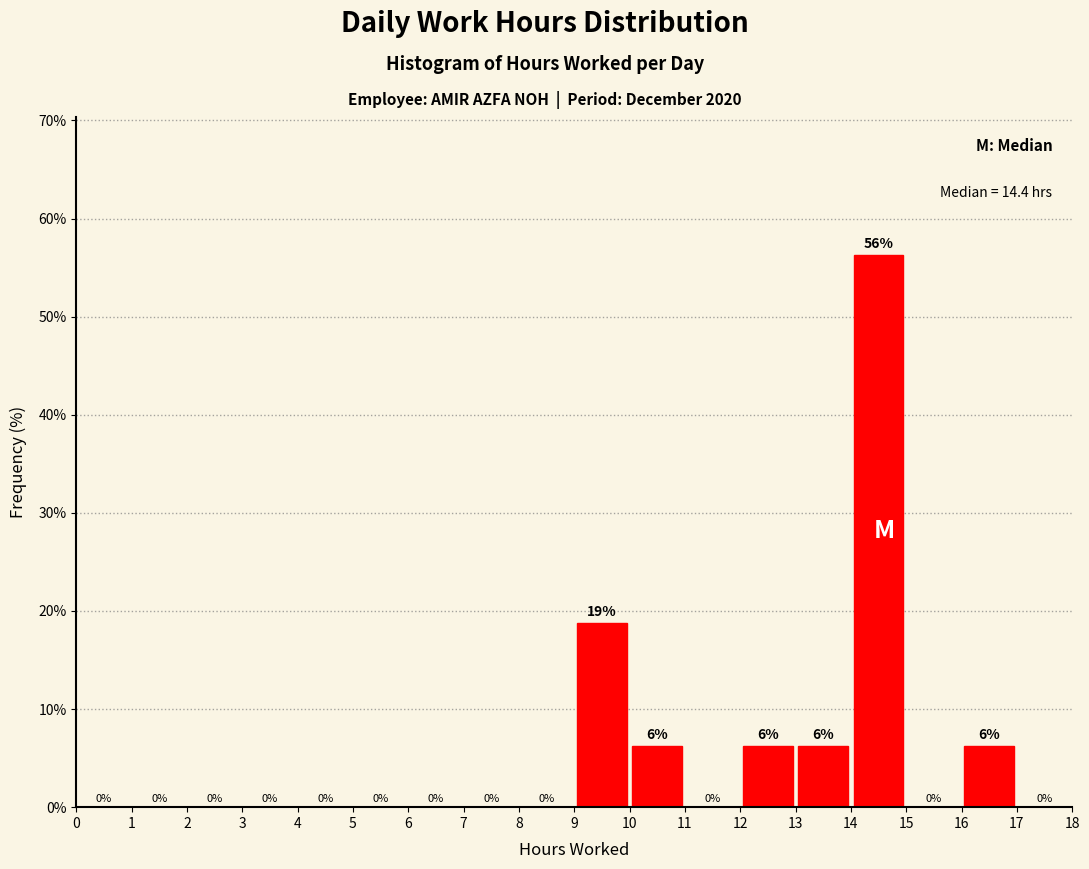

Which range on the x-axis has the tallest bar?

14 to 15